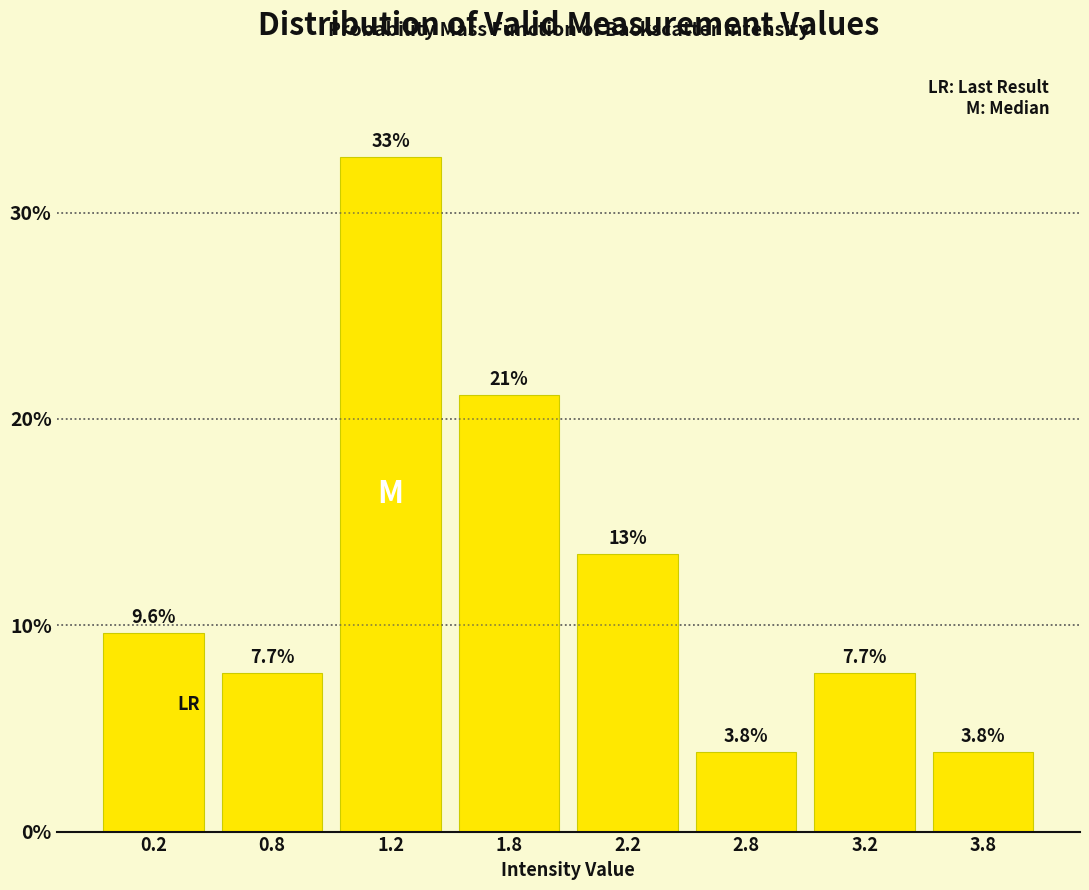

Reading right to left, list all the values displayed in this chart.

3.8=3.8	3.2=7.7	2.8=3.8	2.2=13.5	1.8=21.2	1.2=32.7	0.8=7.7	0.2=9.6